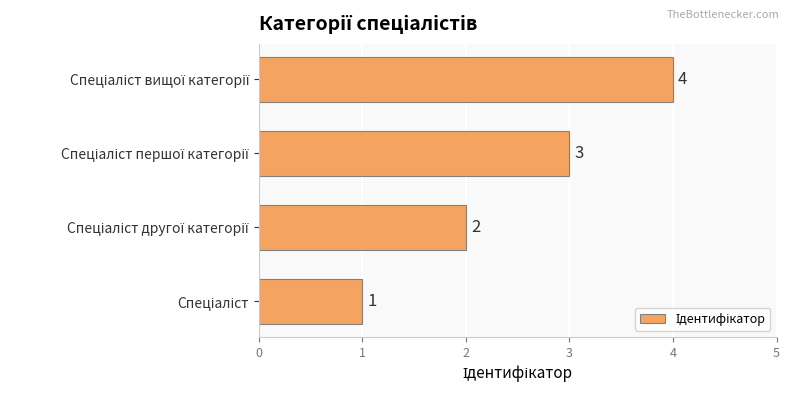

What is the sum of all values?

10